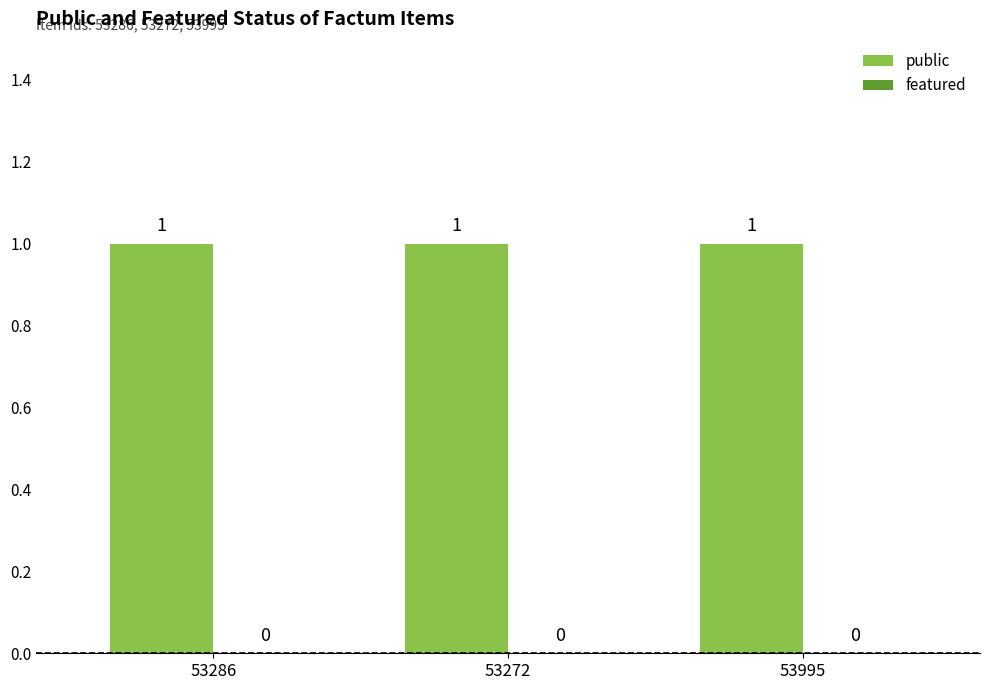

Which series has the largest total across all categories?

public